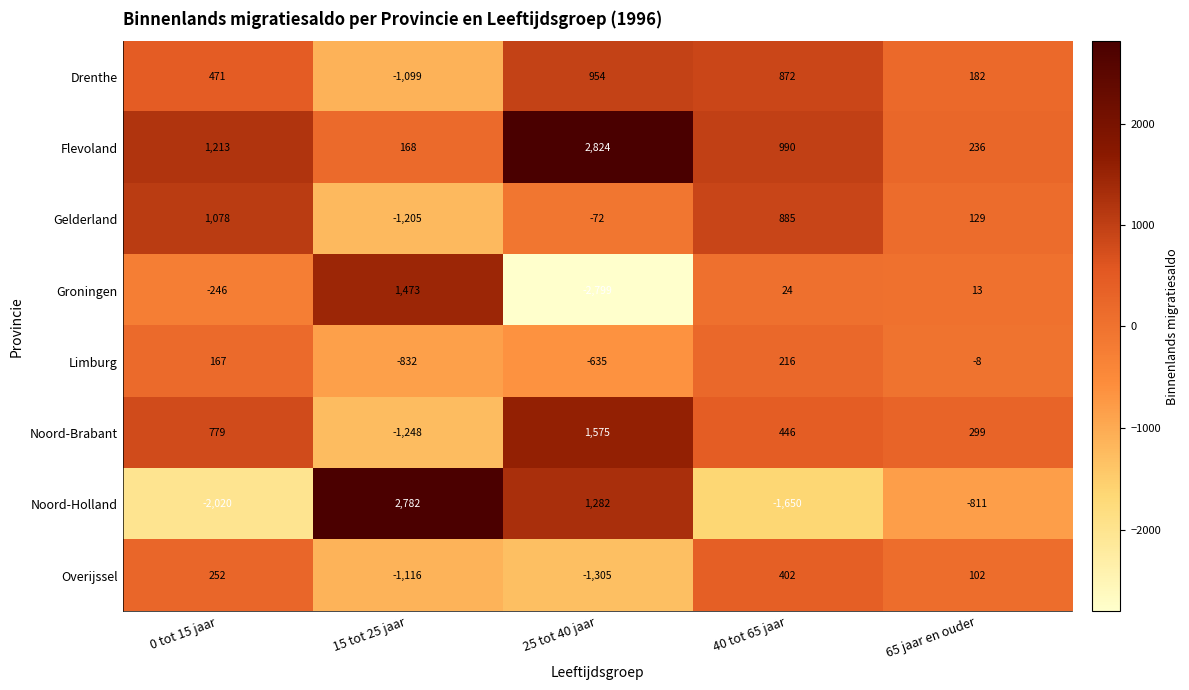

Rank the series at 15 tot 25 jaar from highest to lowest value.

Noord-Holland, Groningen, Flevoland, Limburg, Drenthe, Overijssel, Gelderland, Noord-Brabant